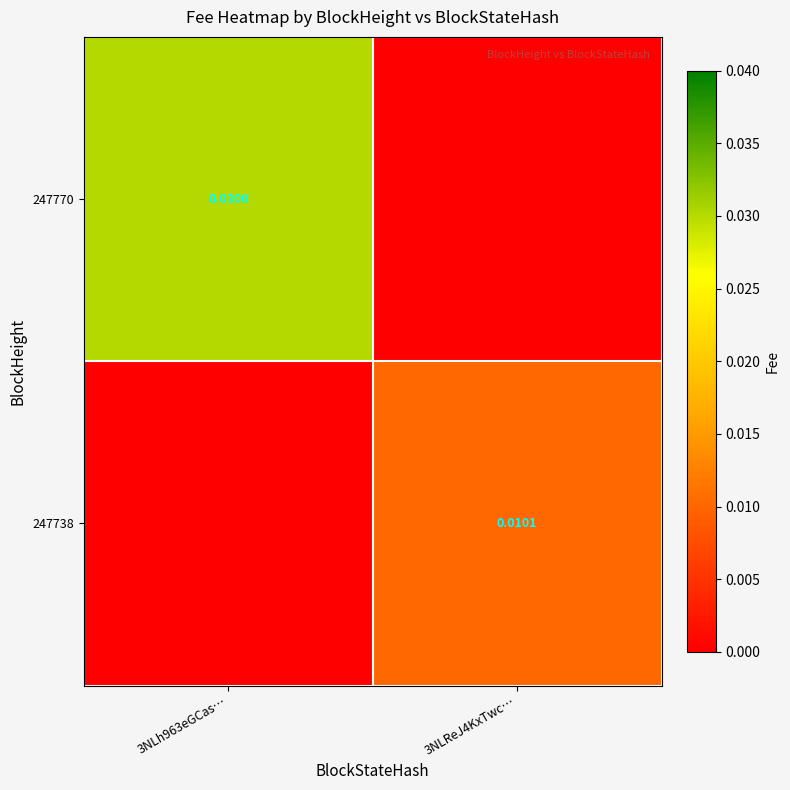

List the series in order of their overall mean, highest first.

247770, 247738